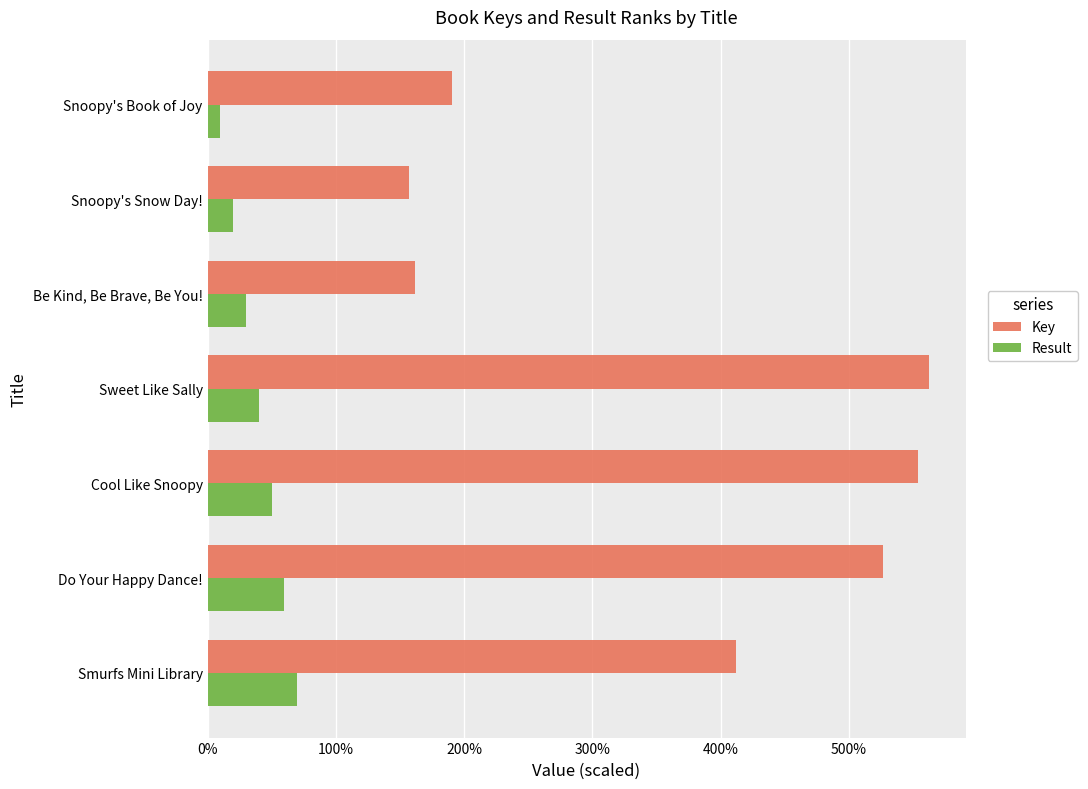

What are all the series names shown in the legend?

Key, Result